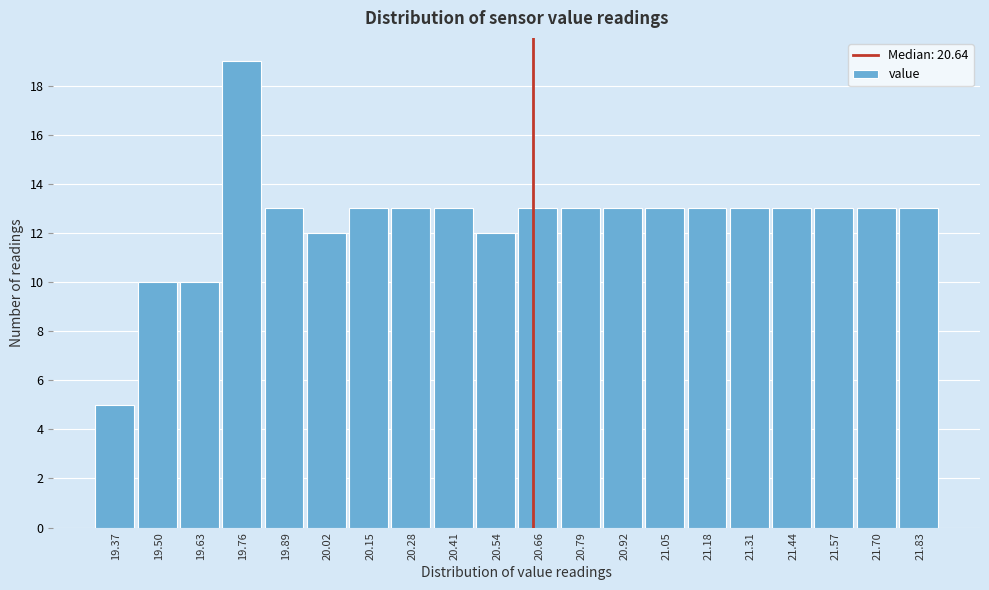

Reading left to right, list every bar in this chart as the range it spans on the x-axis followed by its height. Neither the bar edges nor the heights are printed on the chart, so give them approximately, as read against the axes.

19.32 to 19.44: 5
19.44 to 19.56: 10
19.56 to 19.70: 10
19.70 to 19.82: 19
19.82 to 19.96: 13
19.96 to 20.08: 12
20.08 to 20.22: 13
20.22 to 20.34: 13
20.34 to 20.48: 13
20.48 to 20.60: 12
20.60 to 20.72: 13
20.72 to 20.86: 13
20.86 to 20.98: 13
20.98 to 21.12: 13
21.12 to 21.24: 13
21.24 to 21.38: 13
21.38 to 21.50: 13
21.50 to 21.64: 13
21.64 to 21.76: 13
21.76 to 21.90: 13